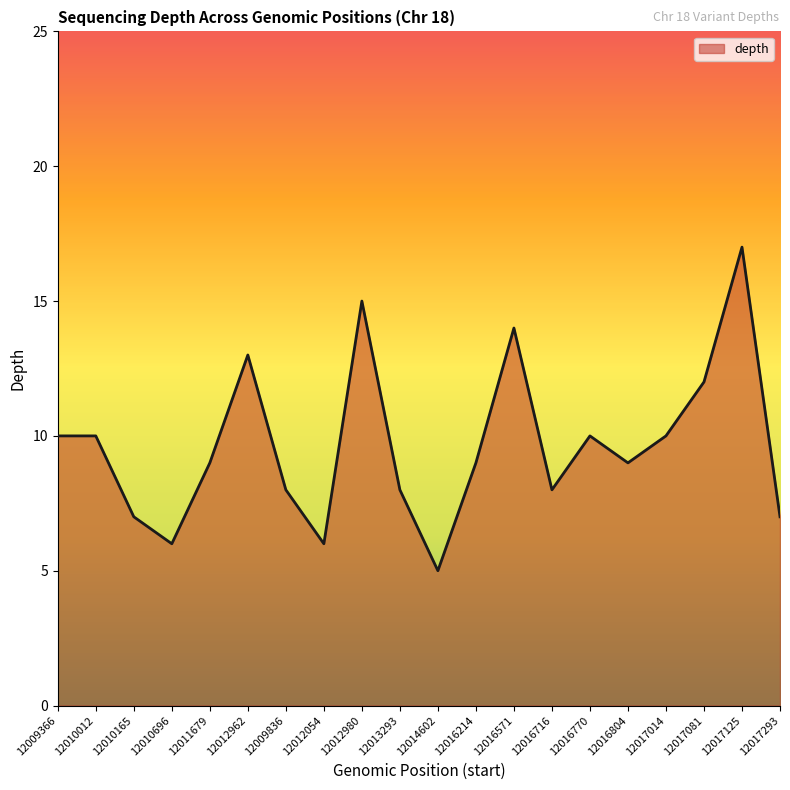

Reading left to right, what are all the values shown in this chart?

12009366=10	12010012=10	12010165=7	12010696=6	12011679=9	12012962=13	12009836=8	12012054=6	12012980=15	12013293=8	12014602=5	12016214=9	12016571=14	12016716=8	12016770=10	12016804=9	12017014=10	12017081=12	12017125=17	12017293=7